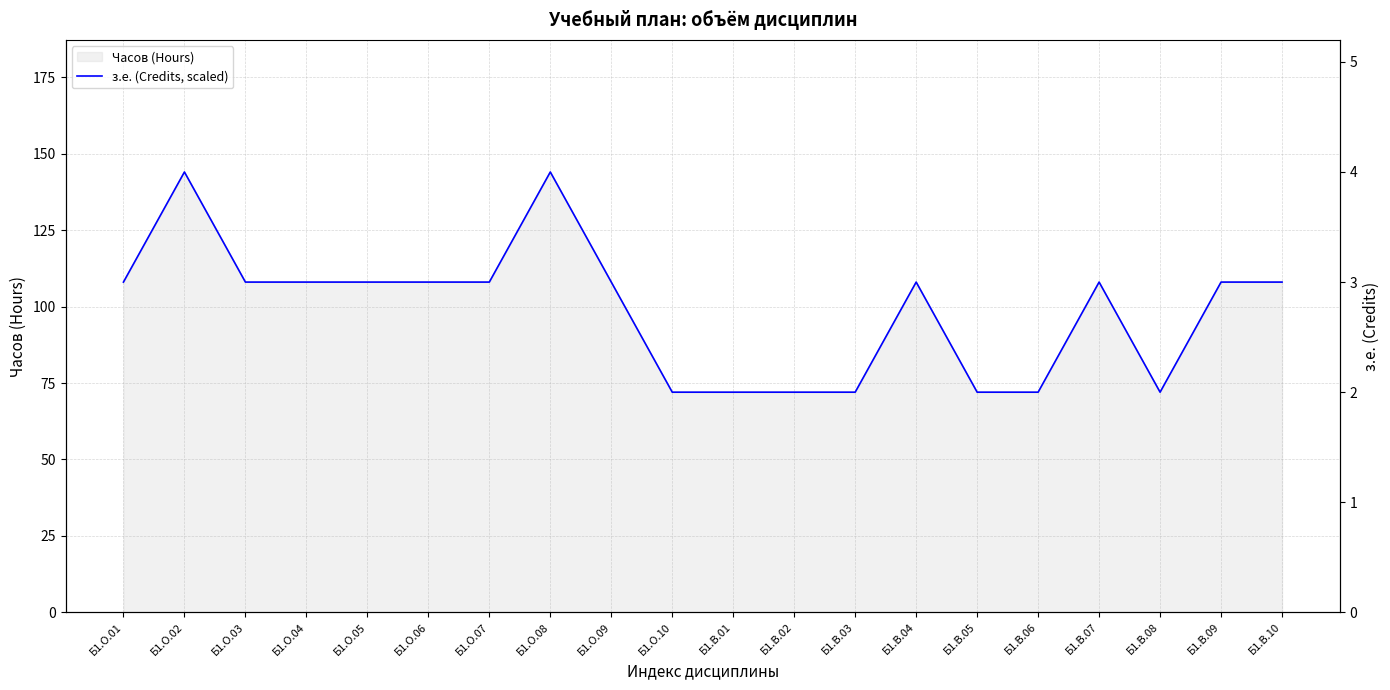

What is the sum of the values at Б1.О.09 and Б1.В.01?

180